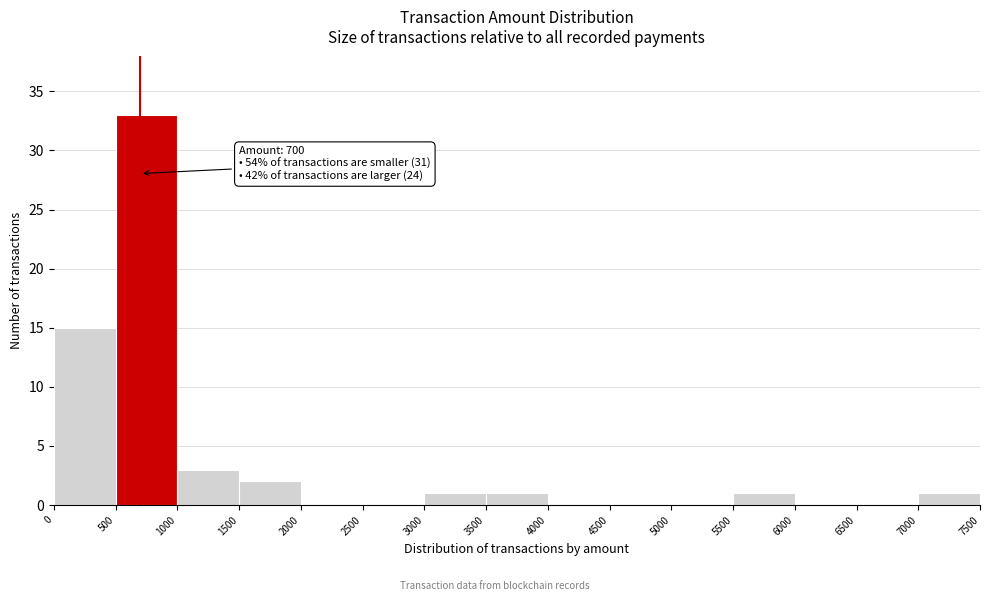

Which range on the x-axis has the tallest bar?

500 to 1000